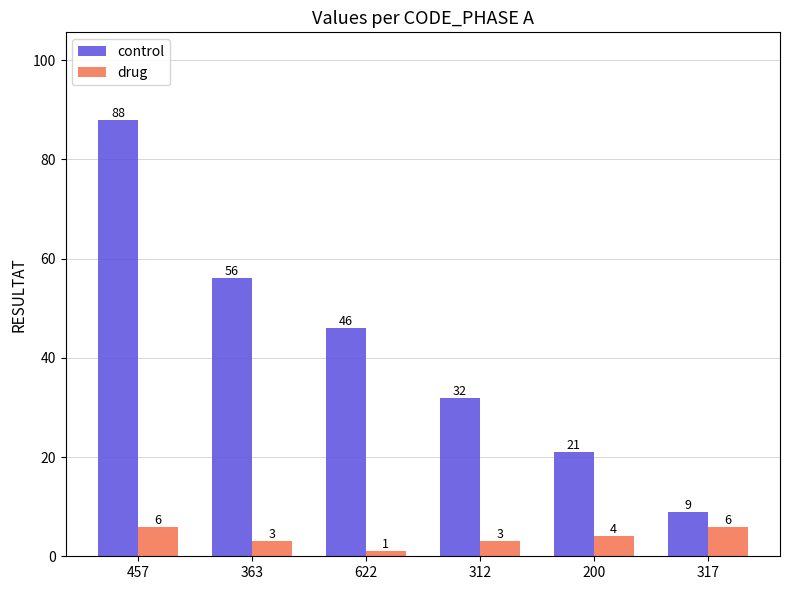

Rank the series at 200 from highest to lowest value.

control, drug